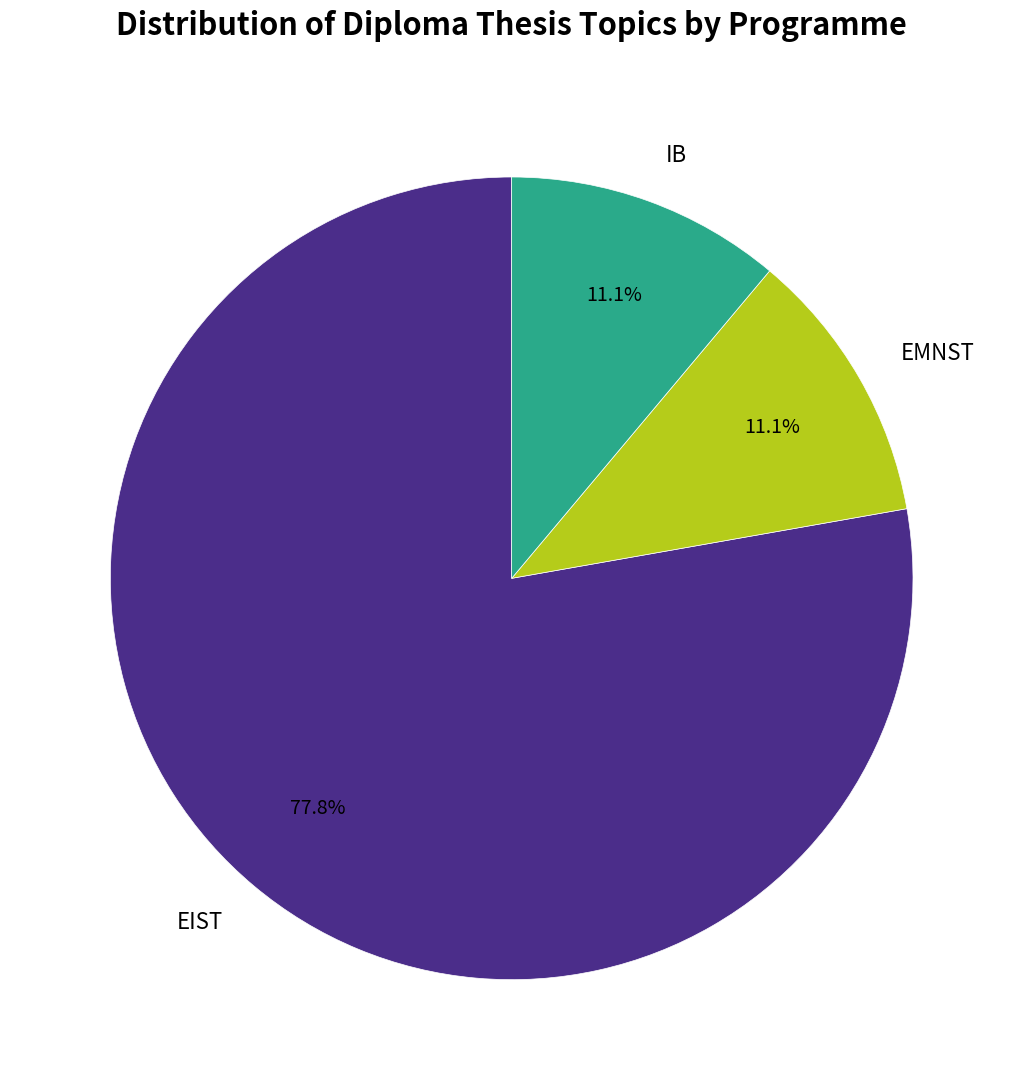

The EMNST slice represents 11% of the pie. True or false?

True